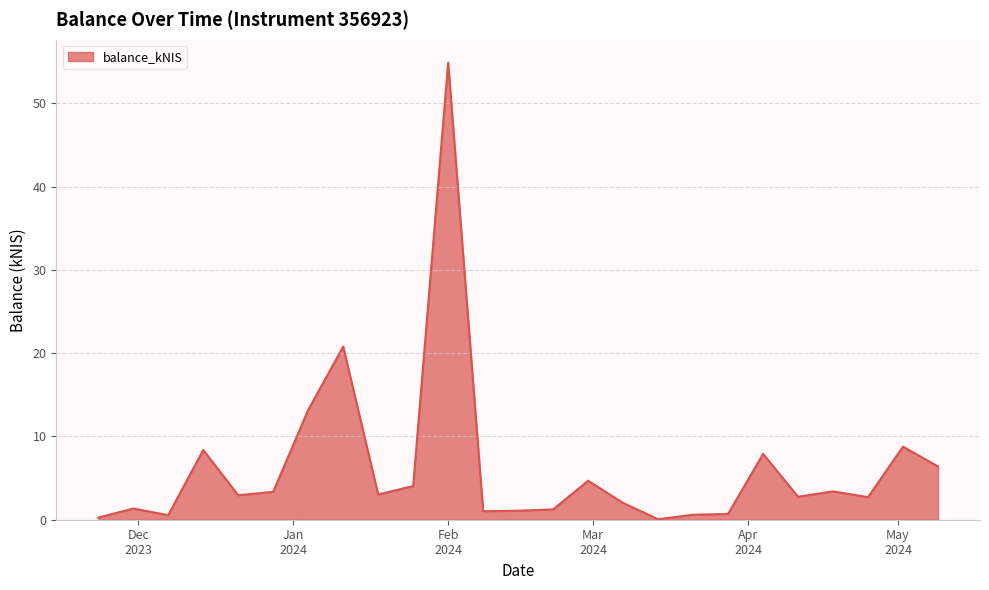

What is the maximum value shown in the chart?

54.9